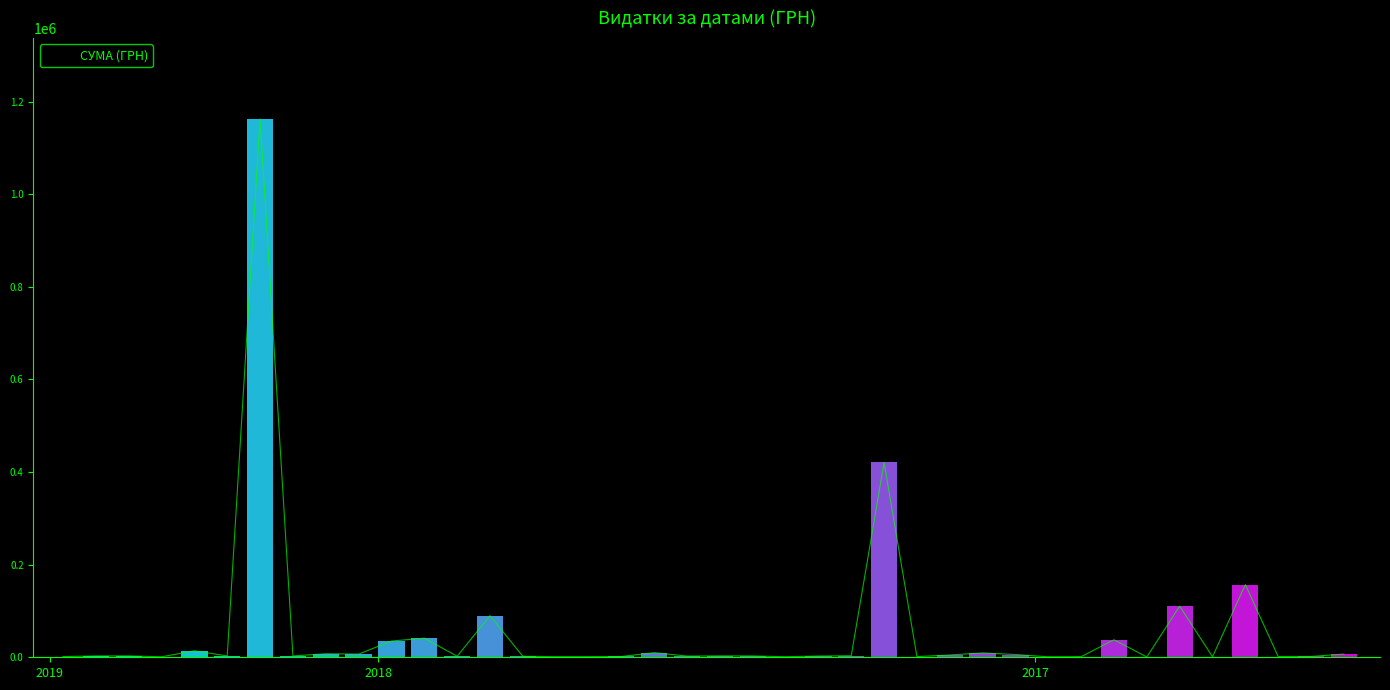

What is the difference between the maximum and minimum values?

1161982.1